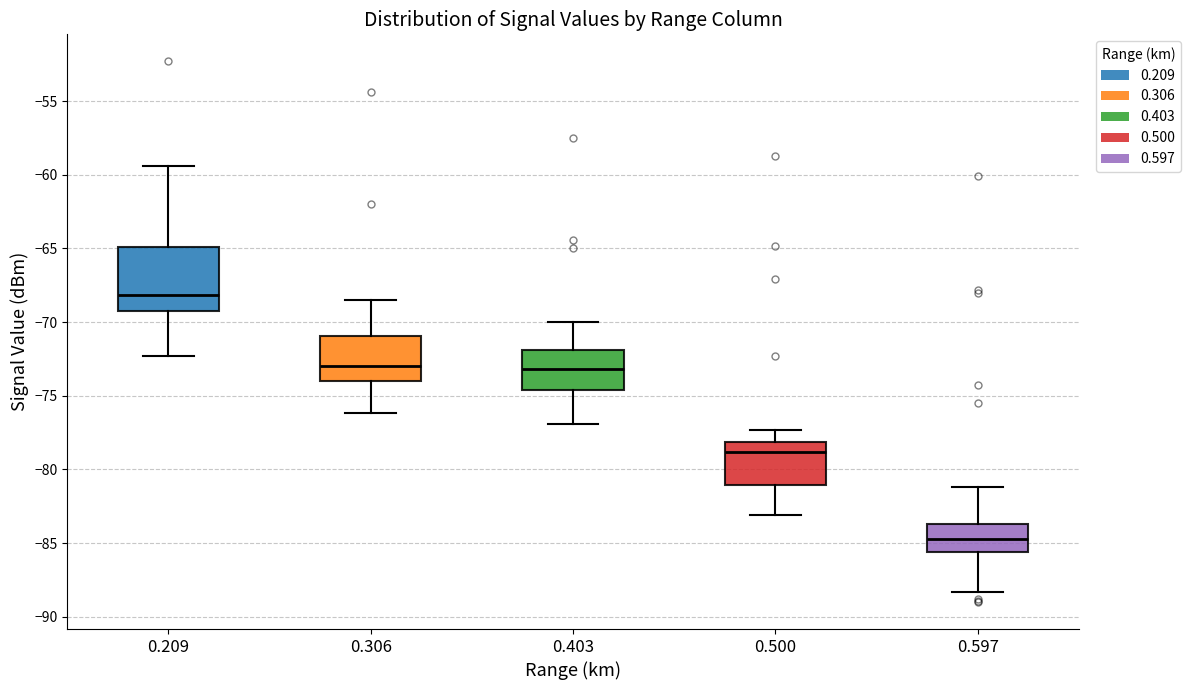

Reading left to right, read every box against the y-axis: the position of its median line, the range the box covers, and the ends of its whiskers. The values are not printed on the chart, so give them approximately, as read against the axis.

0.209: median -68.0, box -69.5 to -65.0, whiskers -72.5 to -59.5
0.306: median -73.0, box -74.0 to -71.0, whiskers -76.0 to -68.5
0.403: median -73.0, box -74.5 to -72.0, whiskers -77.0 to -70.0
0.500: median -79.0, box -81.0 to -78.0, whiskers -83.0 to -77.5
0.597: median -84.5, box -85.5 to -83.5, whiskers -88.5 to -81.0